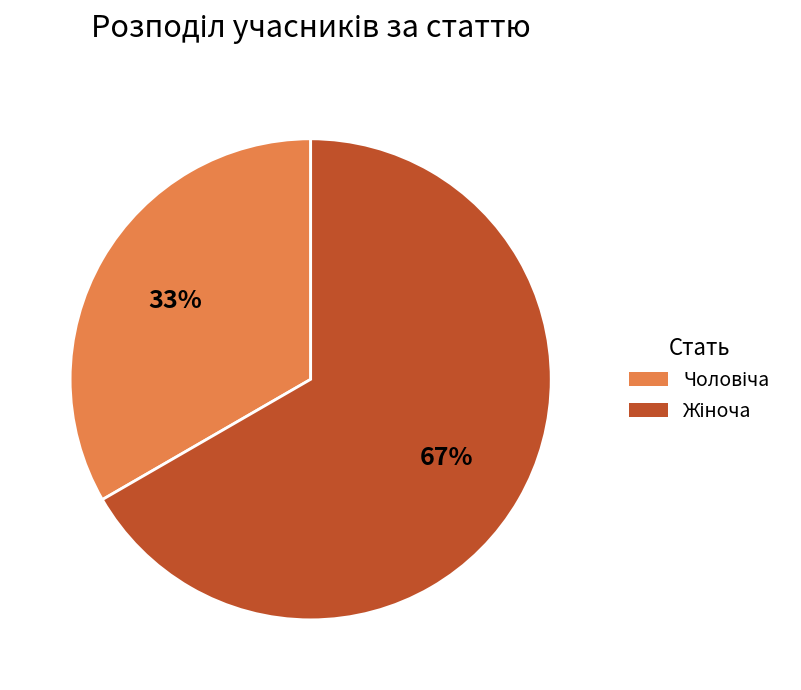

Does any single category account for the majority?

Yes